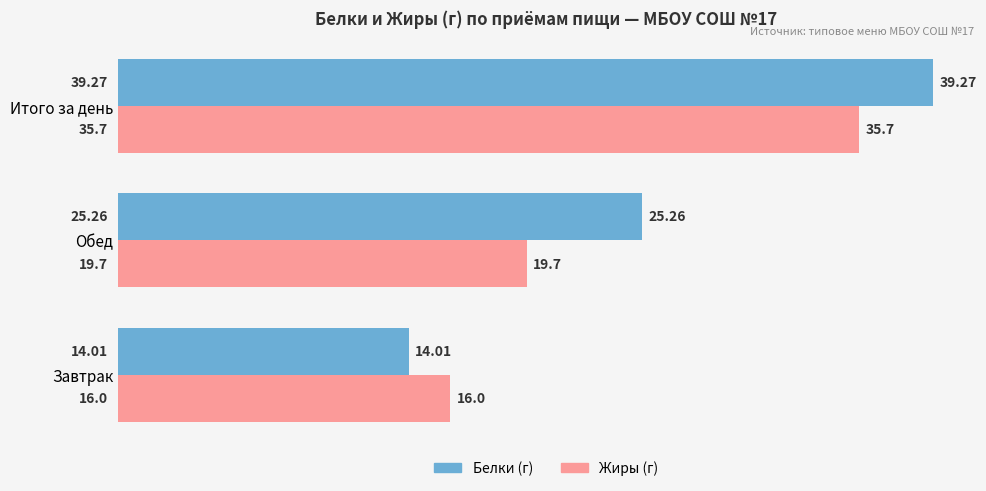

What is the average value of the Белки (г) series?

26.2